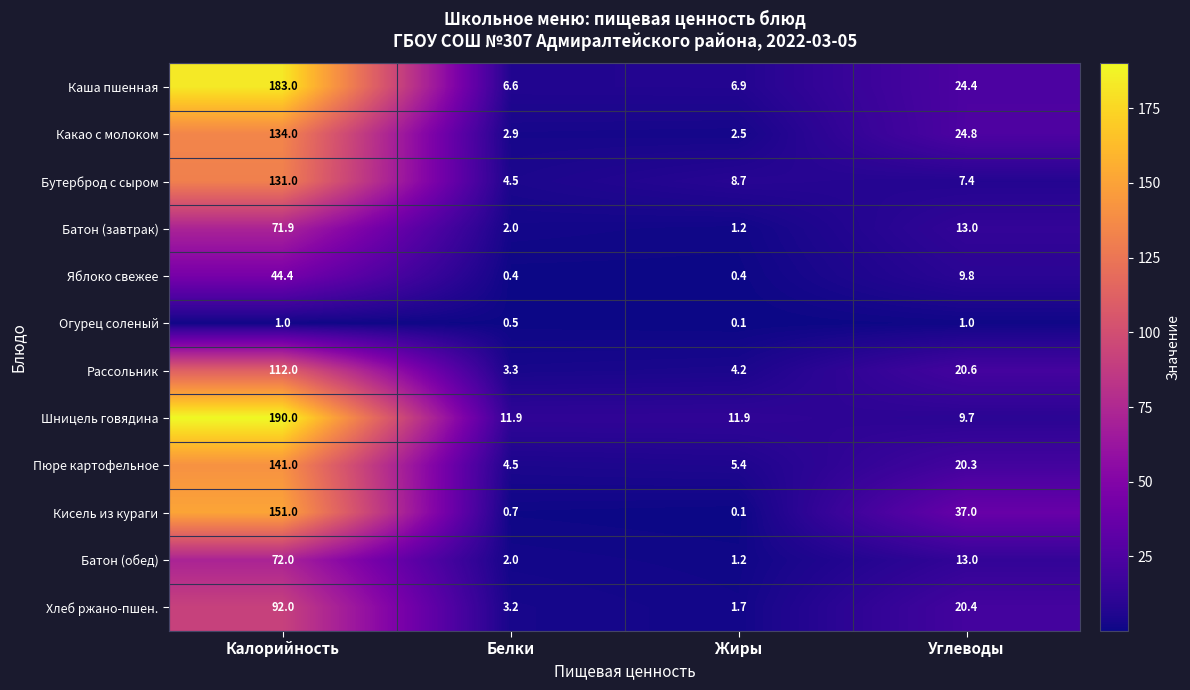

Is it true that Какао с молоком equals 2.5 at Жиры?

True